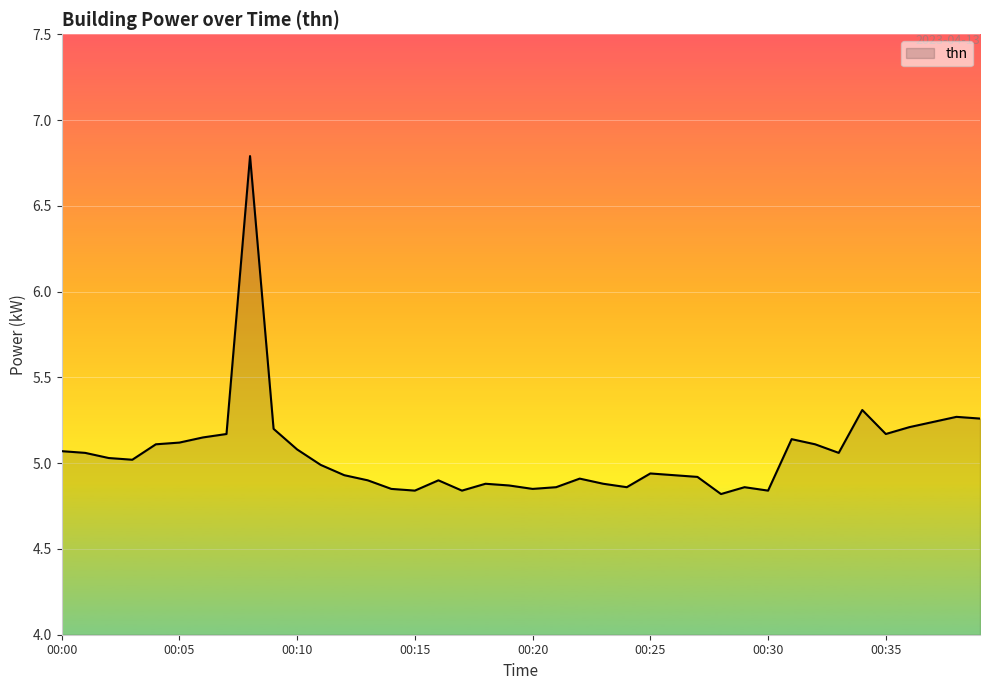

What is the greatest value displayed?

6.8